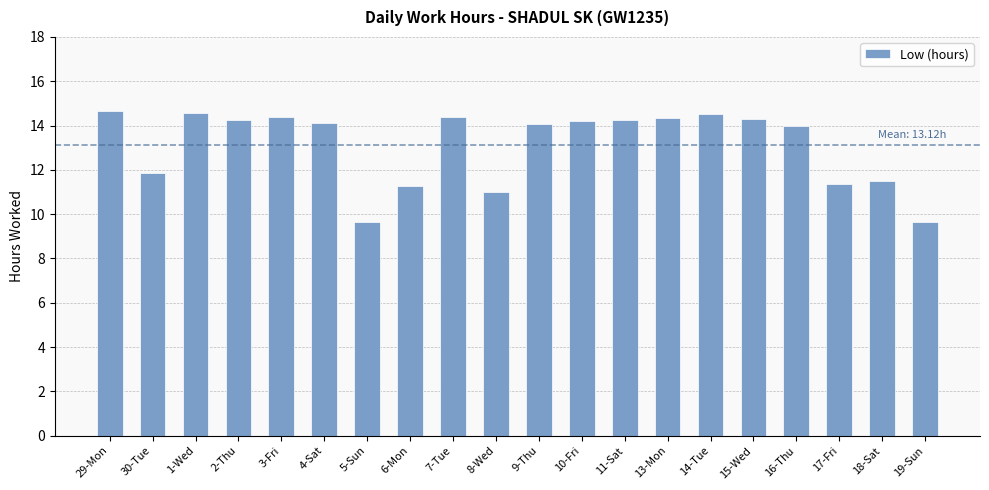

What is the label of the 4th bar from the right?

16-Thu